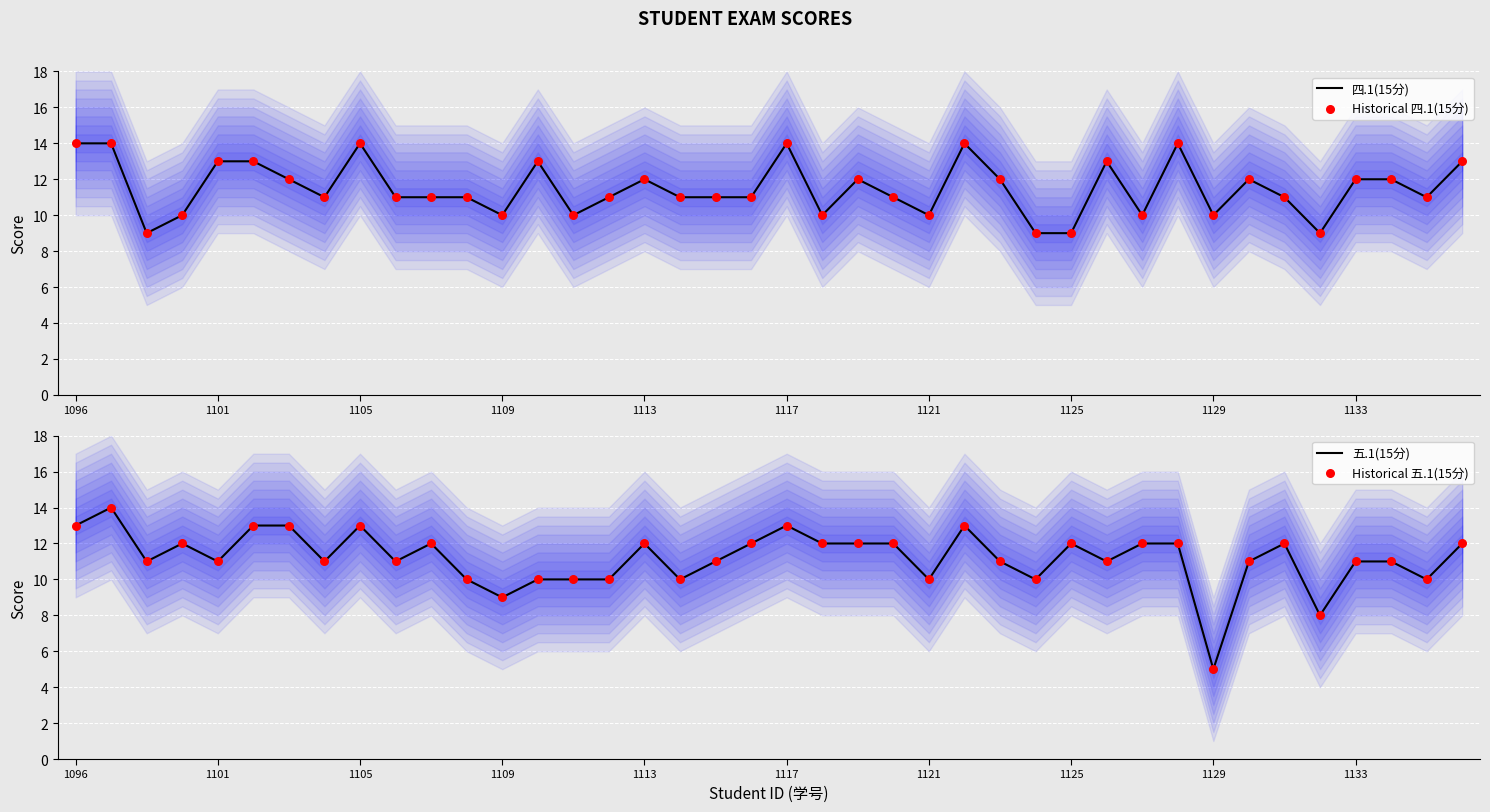

Which series reaches the maximum Y coordinate?

四.1(15分)